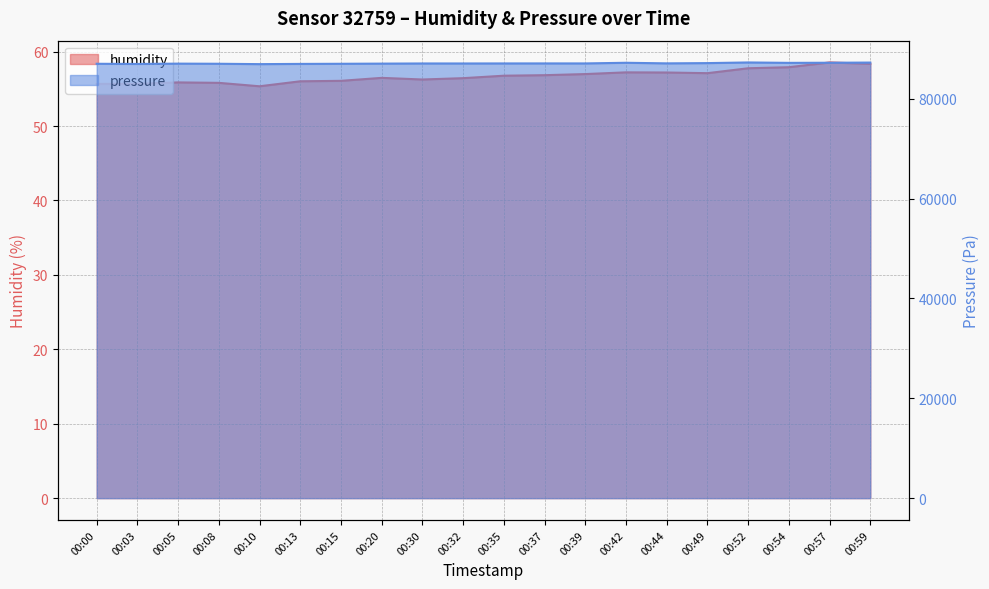

List the series in order of their overall mean, lowest first.

humidity, pressure